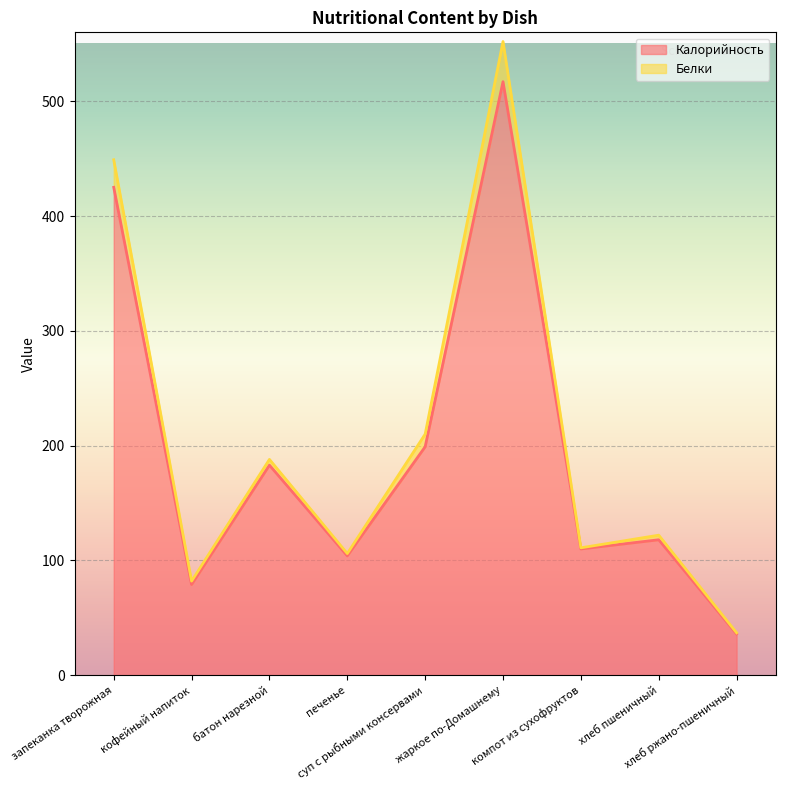

What is the average value of the Белки series?

206